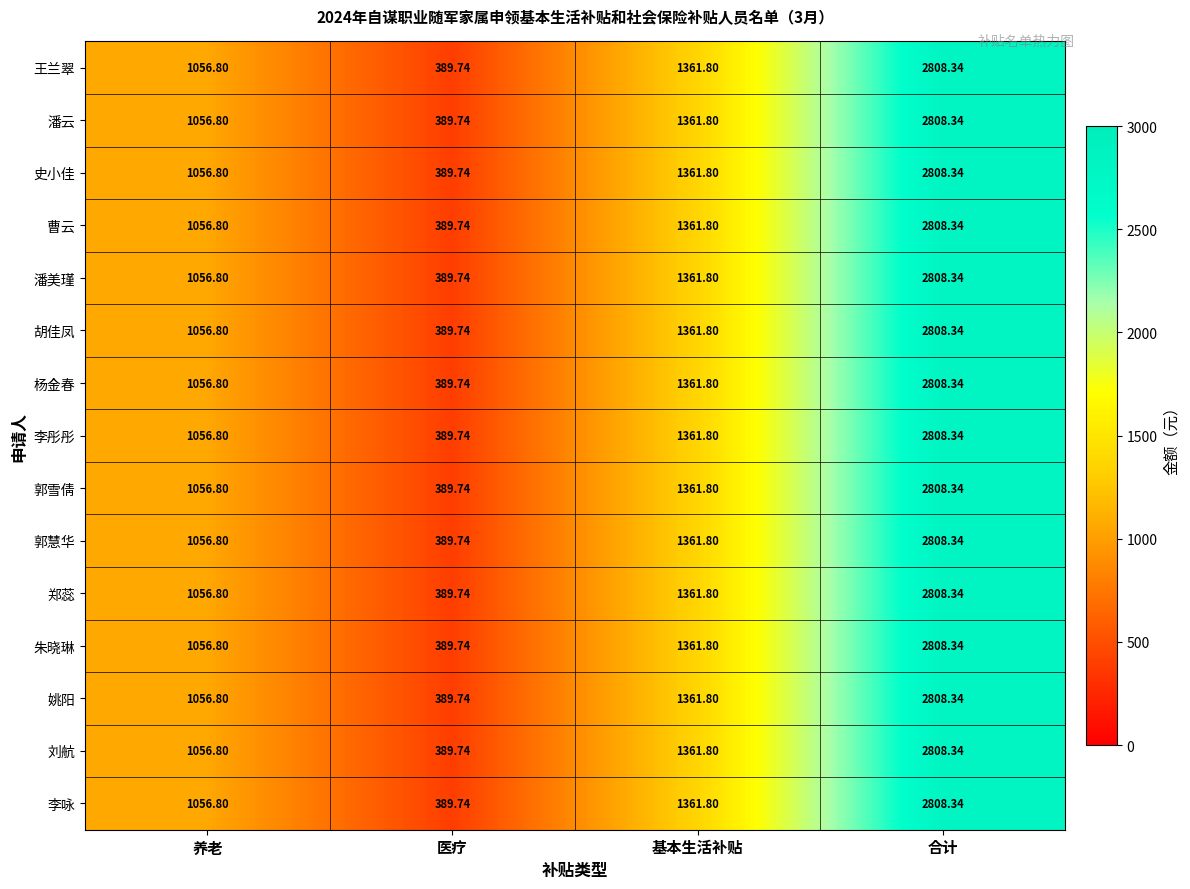

List the labels in order of 史小佳 value, largest first.

合计, 基本生活补贴, 养老, 医疗